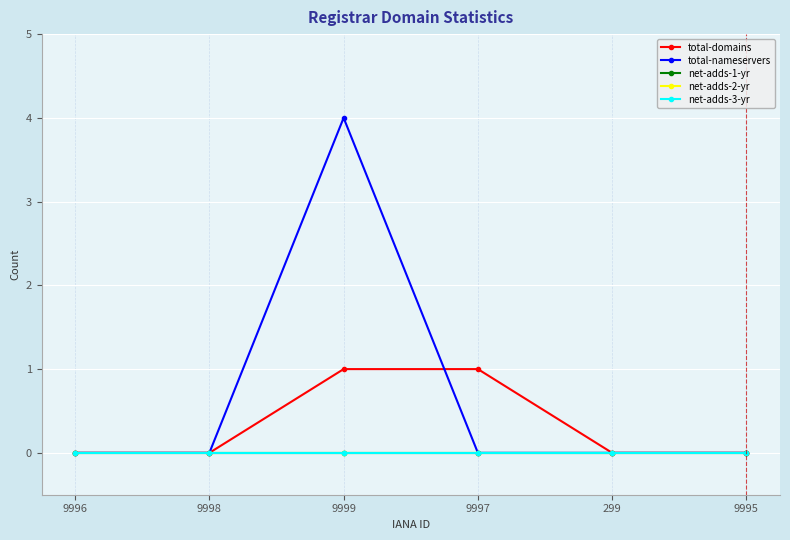

Does the chart have visible grid lines?

Yes